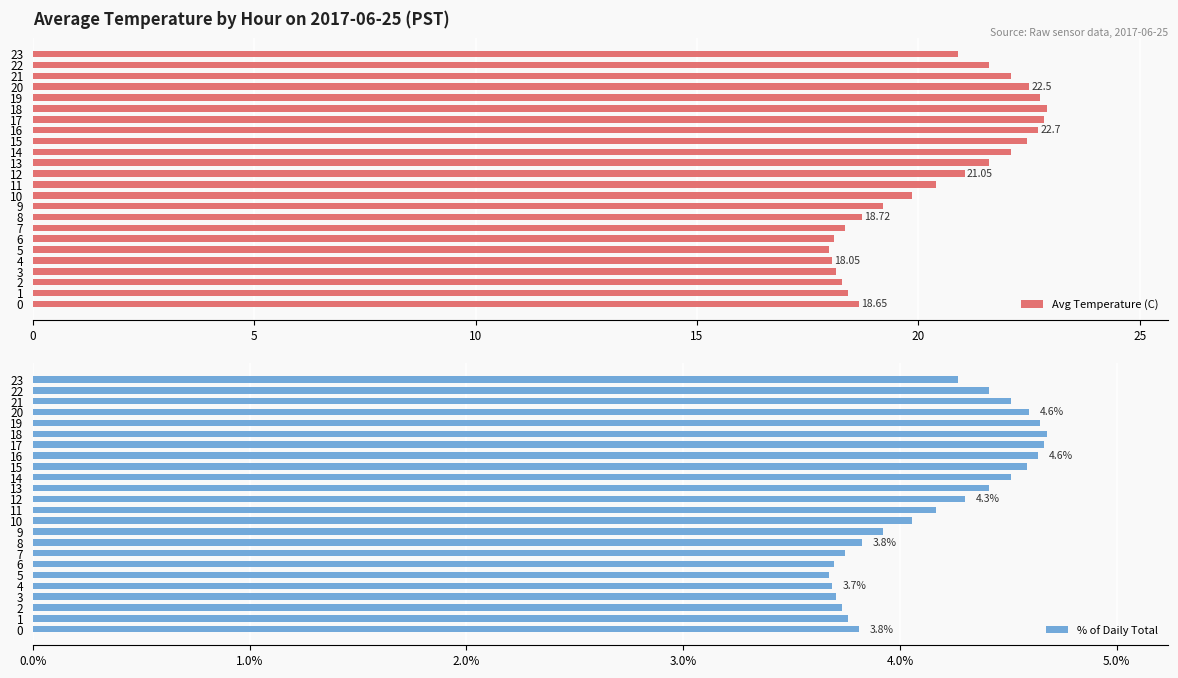

Is it true that Avg Temperature (C) equals 22.1 at 21?

True